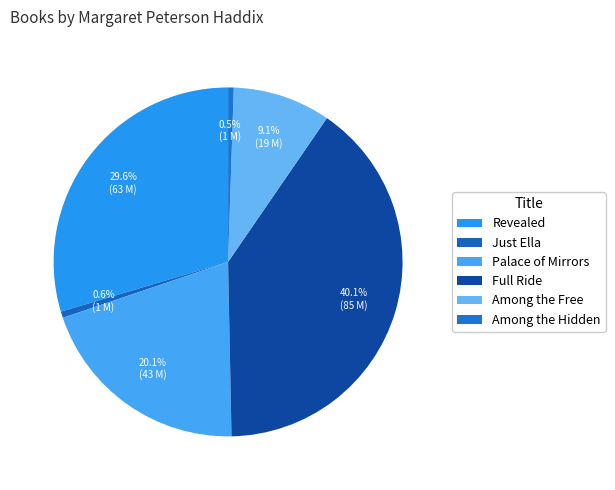

To the nearest percent, what is the combined percentage of Palace of Mirrors and Among the Hidden?

21%